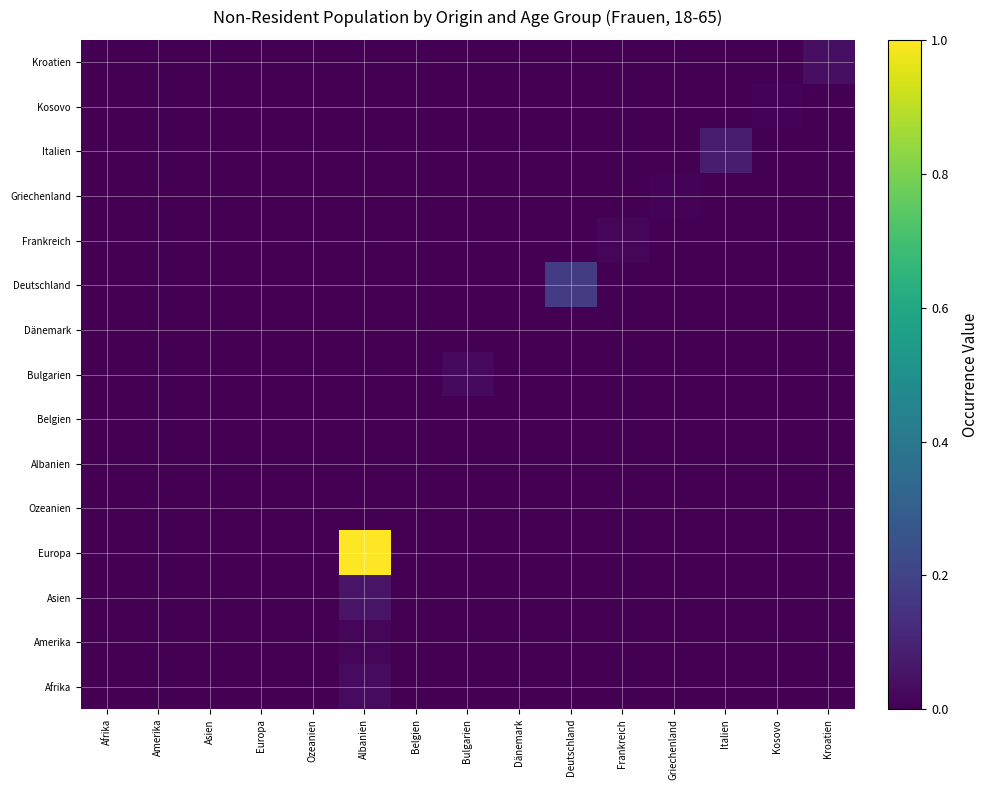

List the series in order of their peak value, lowest first.

Ozeanien, Albanien, Belgien, Dänemark, Griechenland, Kosovo, Amerika, Frankreich, Bulgarien, Afrika, Kroatien, Asien, Italien, Deutschland, Europa